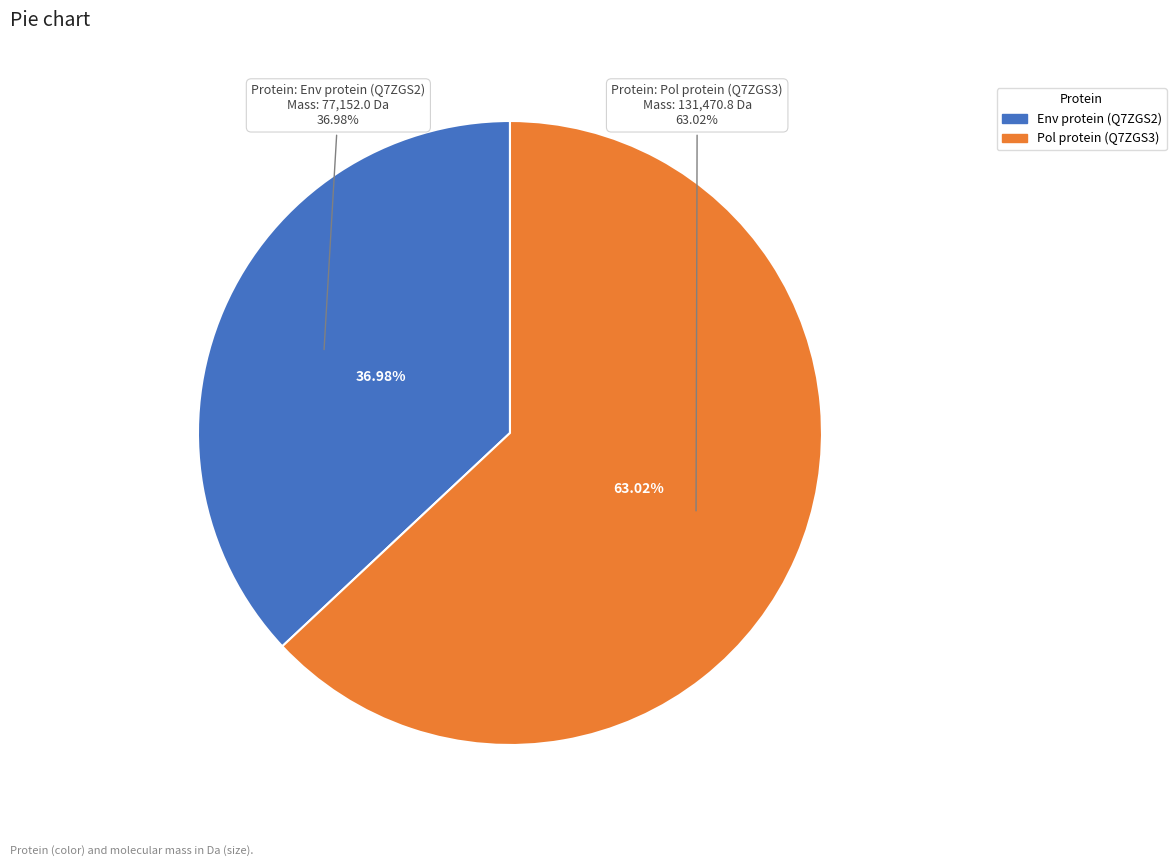

What percentage is the Pol protein (Q7ZGS3) slice, to the nearest percent?

63%